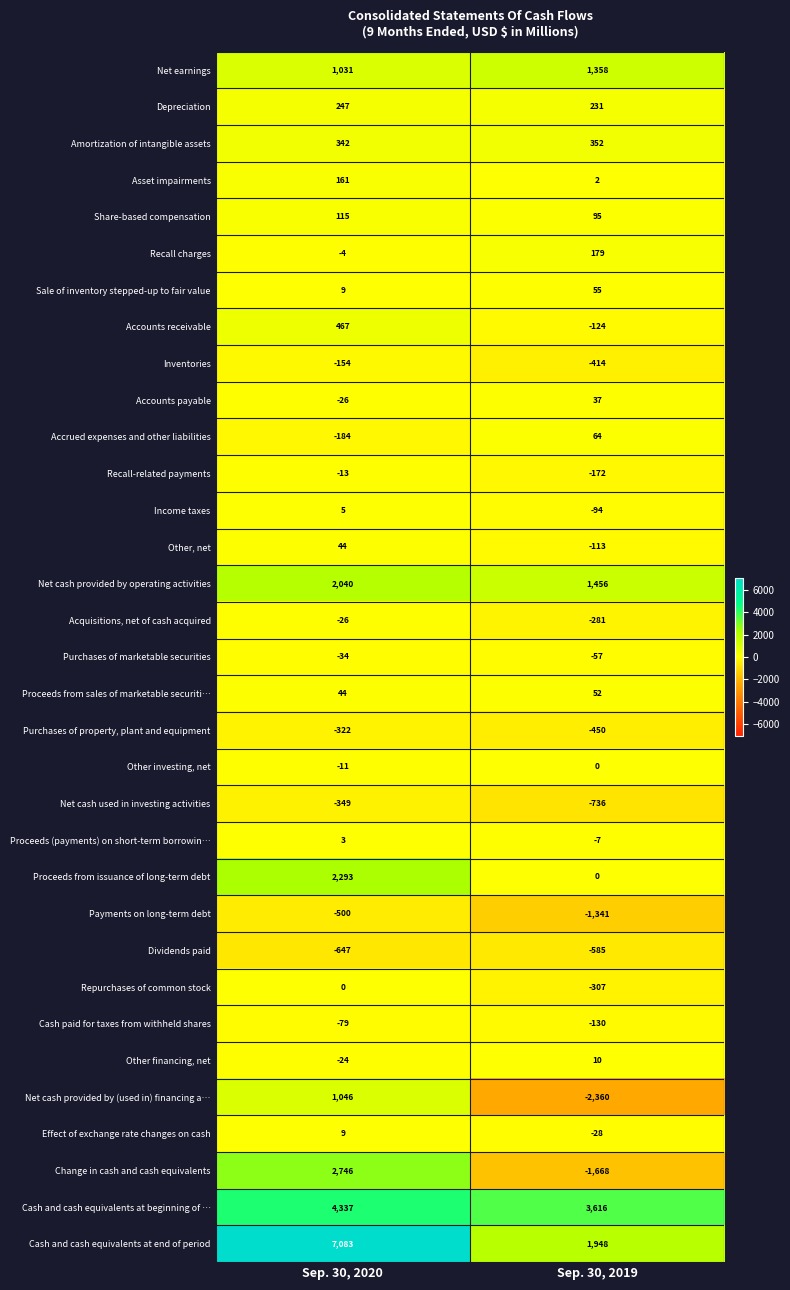

Is it true that Purchases of marketable securities equals -86 at Sep. 30, 2019?

False